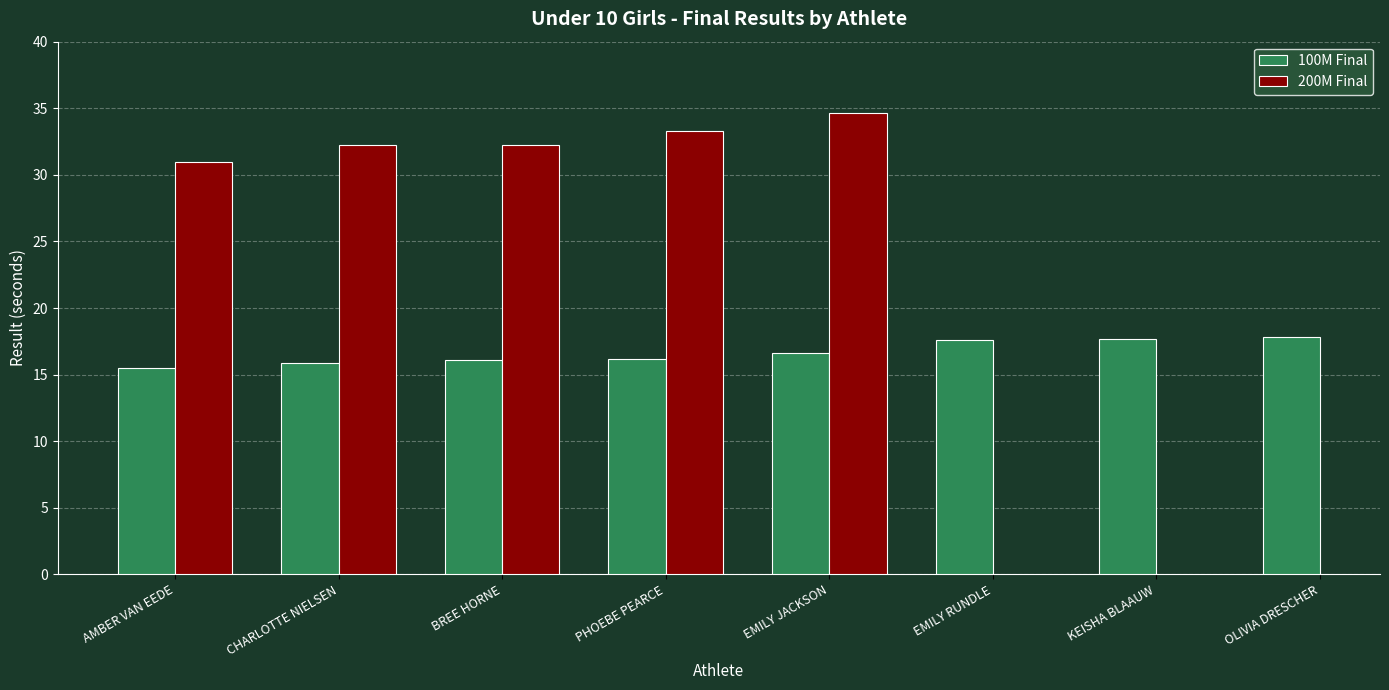

Which series has the widest spread of values?

200M Final